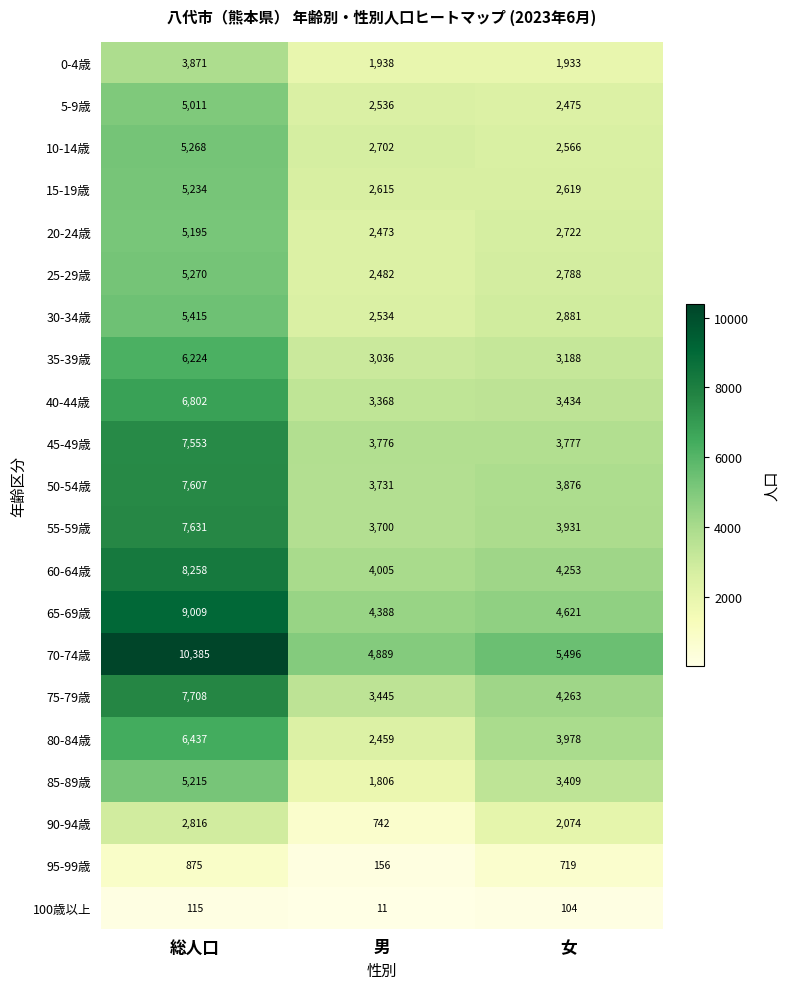

What is the average value of the 5-9歳 series?

3341